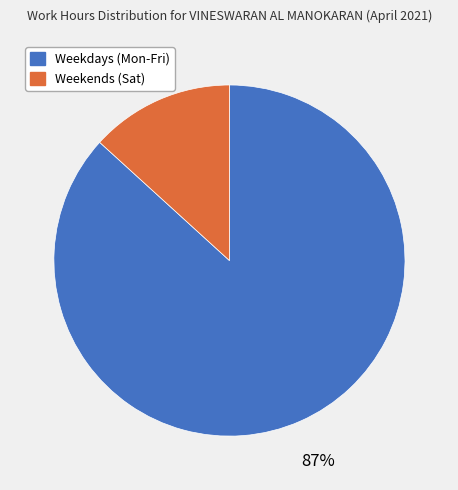

Is there any slice that represents more than half of the pie?

Yes